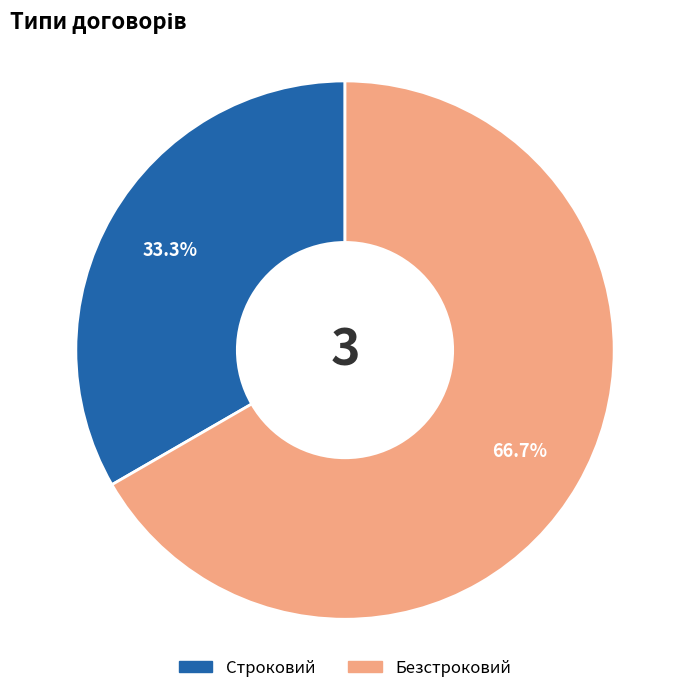

What is the ratio of the value at Строковий to the value at Безстроковий?

0.5